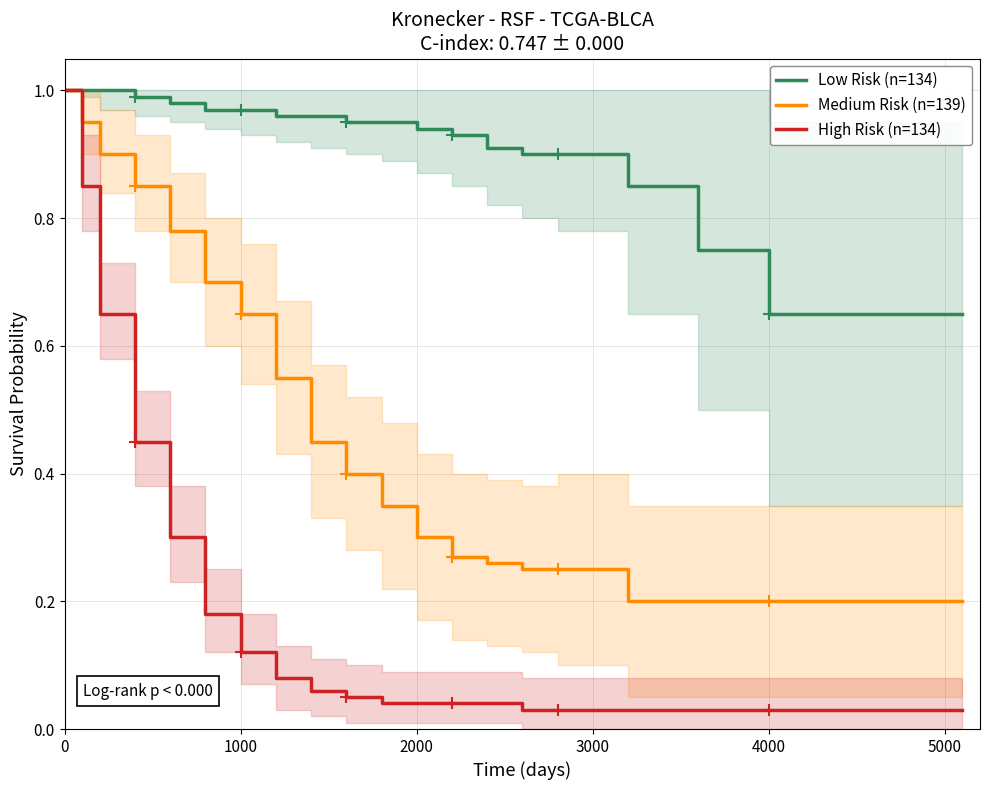

Is it true that High Risk (n=134) equals 1.6 at 0?

False